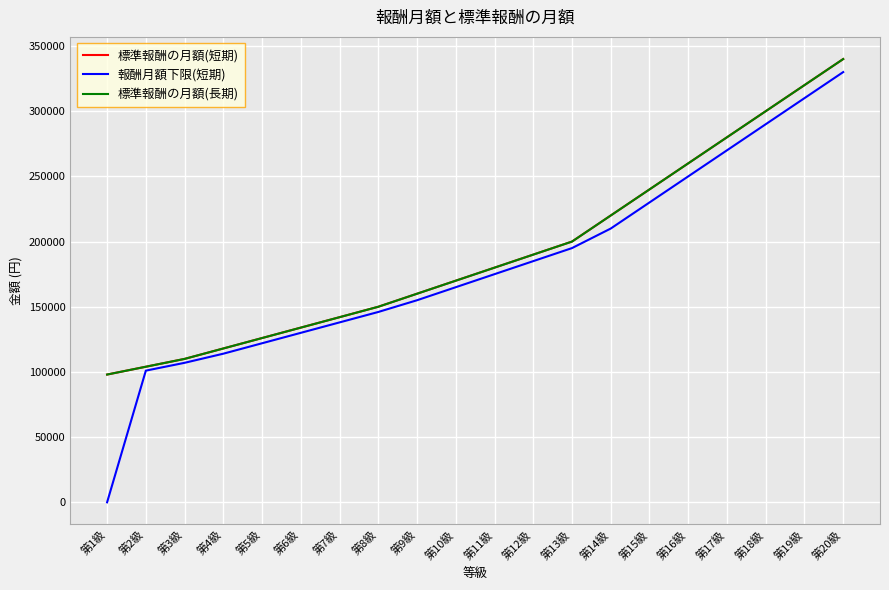

True or false: 報酬月額下限(短期) has a value of 146000 at 第8級.

True